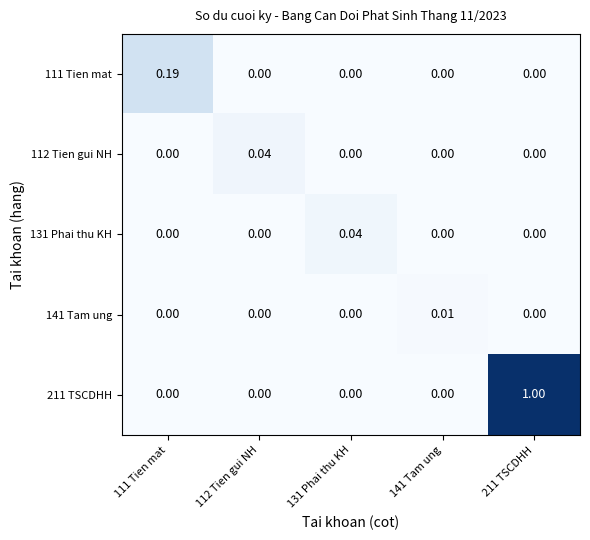

Which series has the widest spread of values?

211 TSCDHH